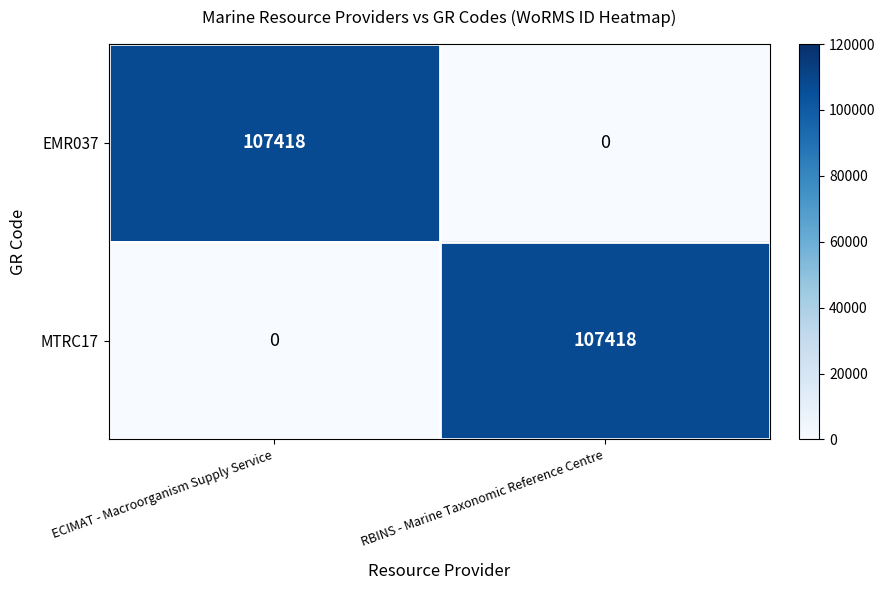

What is the difference between the highest and lowest values at RBINS - Marine Taxonomic Reference Centre?

107418